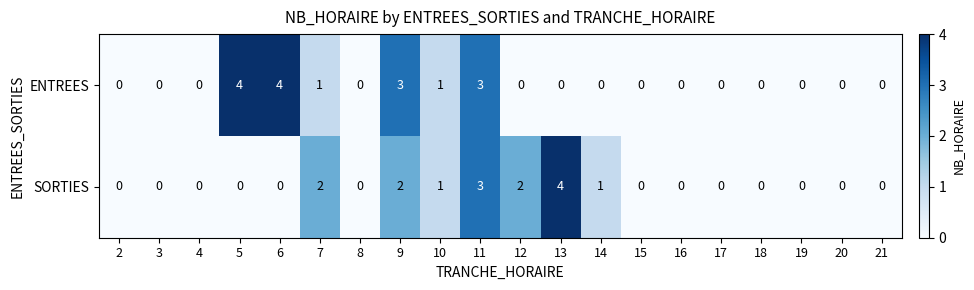

What is the difference between the second highest and minimum values in the SORTIES series?

3